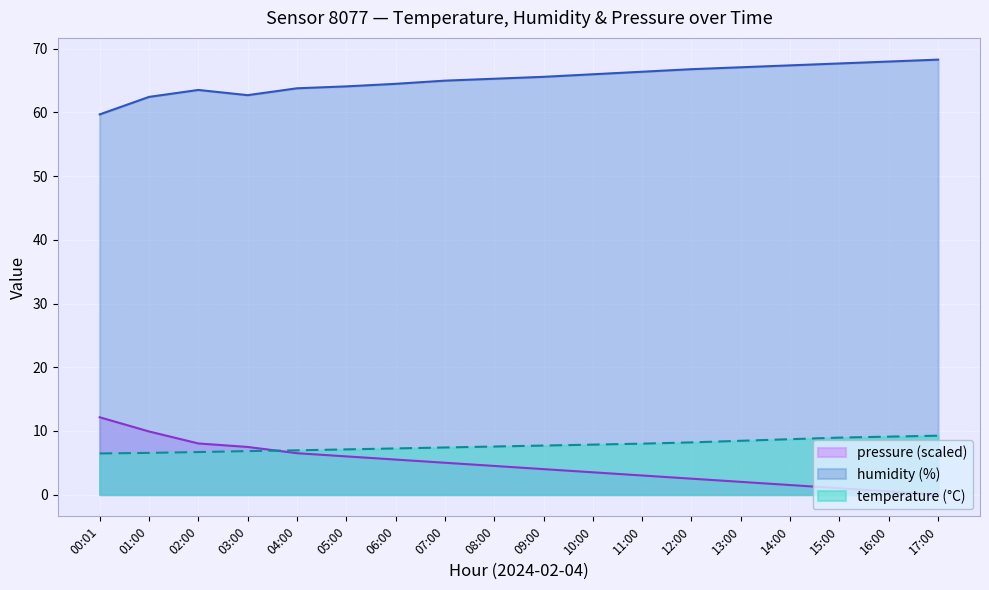

At which category is the sum across all series the highest?

01:00